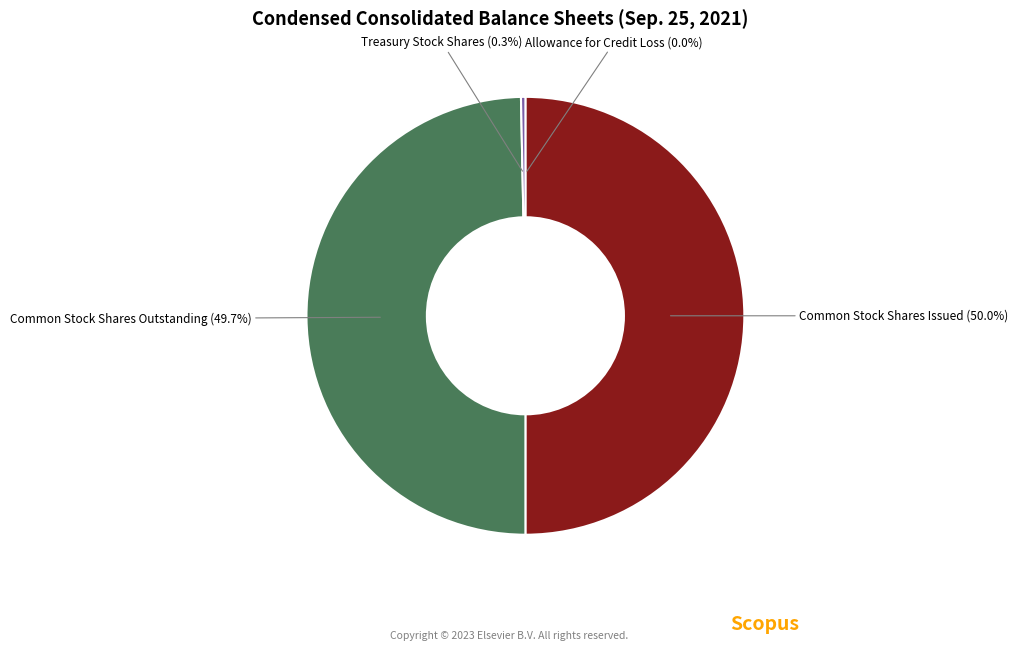

Which has a higher value, Common Stock Shares Issued or Treasury Stock Shares?

Common Stock Shares Issued